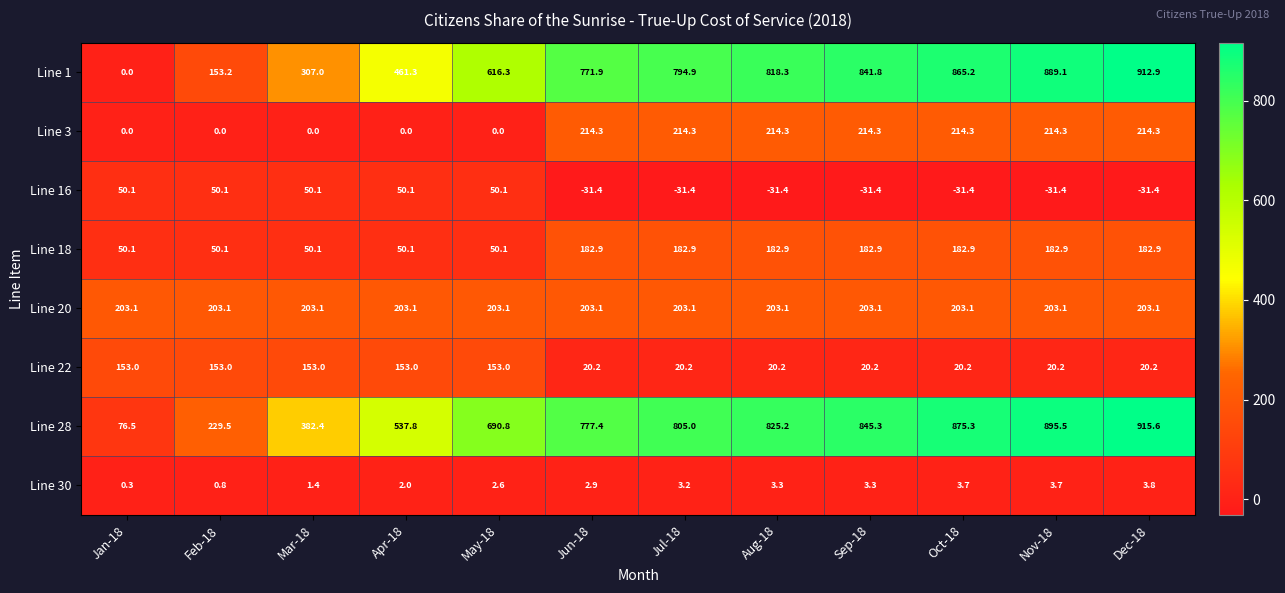

What is the minimum value for Line 28?

76.5